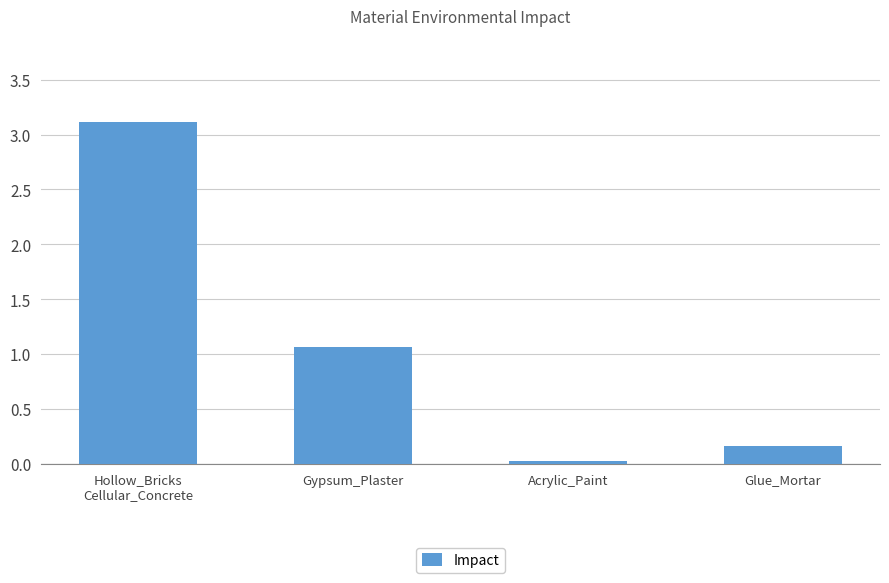

What is the value of the 4th bar from the left?

0.2